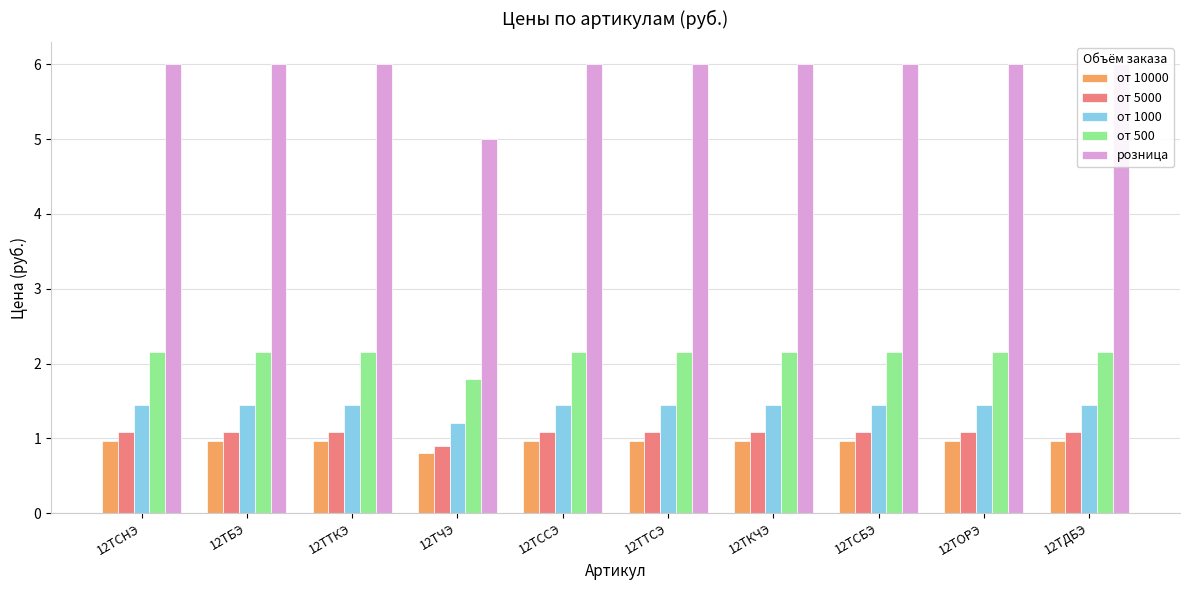

List the series in order of their peak value, highest first.

розница, от 500, от 1000, от 5000, от 10000